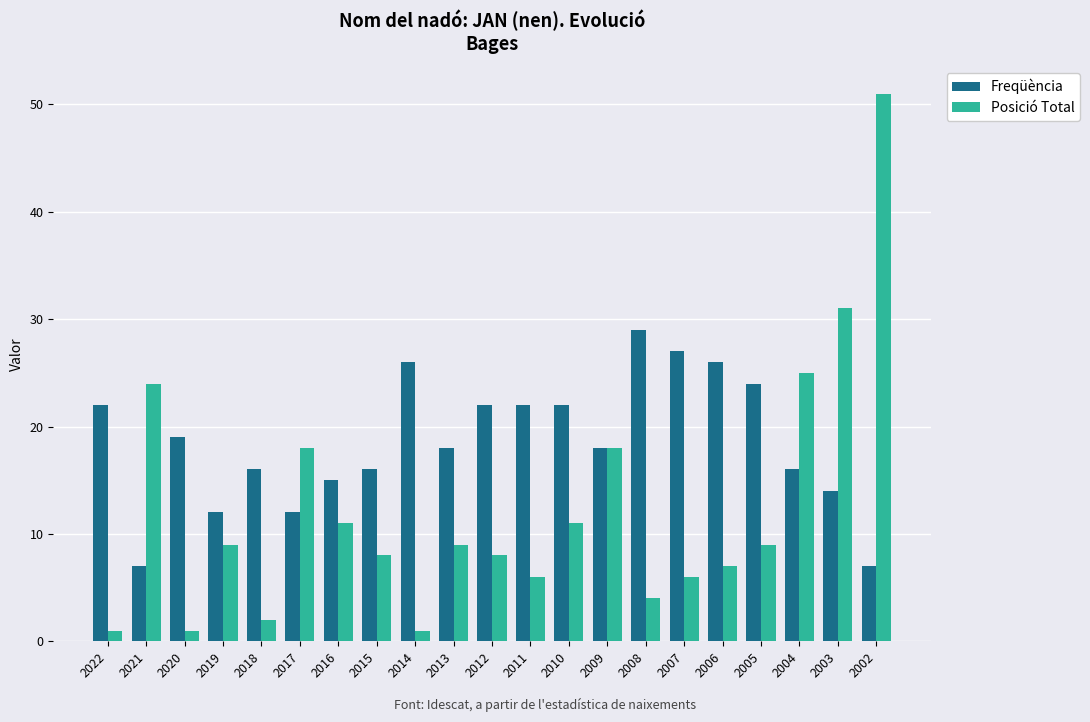

Is it true that Posició Total equals 4 at 2017?

False